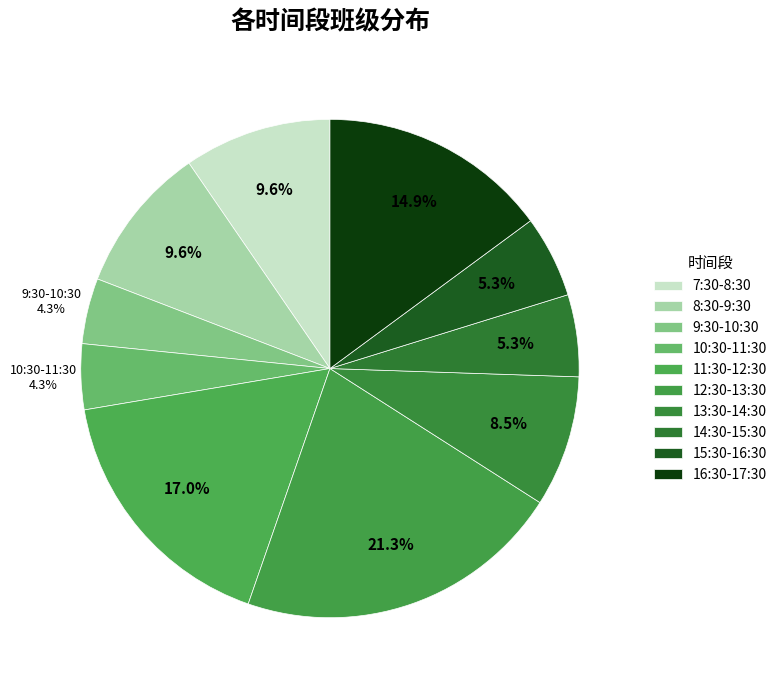

Rank the categories by value from lowest to highest.

9:30-10:30, 10:30-11:30, 14:30-15:30, 15:30-16:30, 13:30-14:30, 7:30-8:30, 8:30-9:30, 16:30-17:30, 11:30-12:30, 12:30-13:30